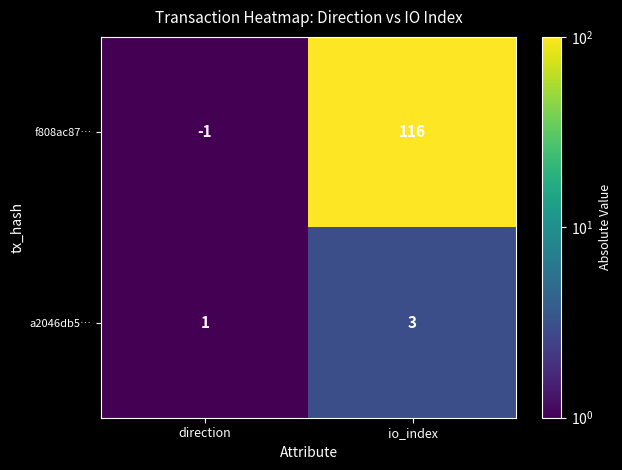

What is the sum of the a2046db5… values at io_index and direction?

4